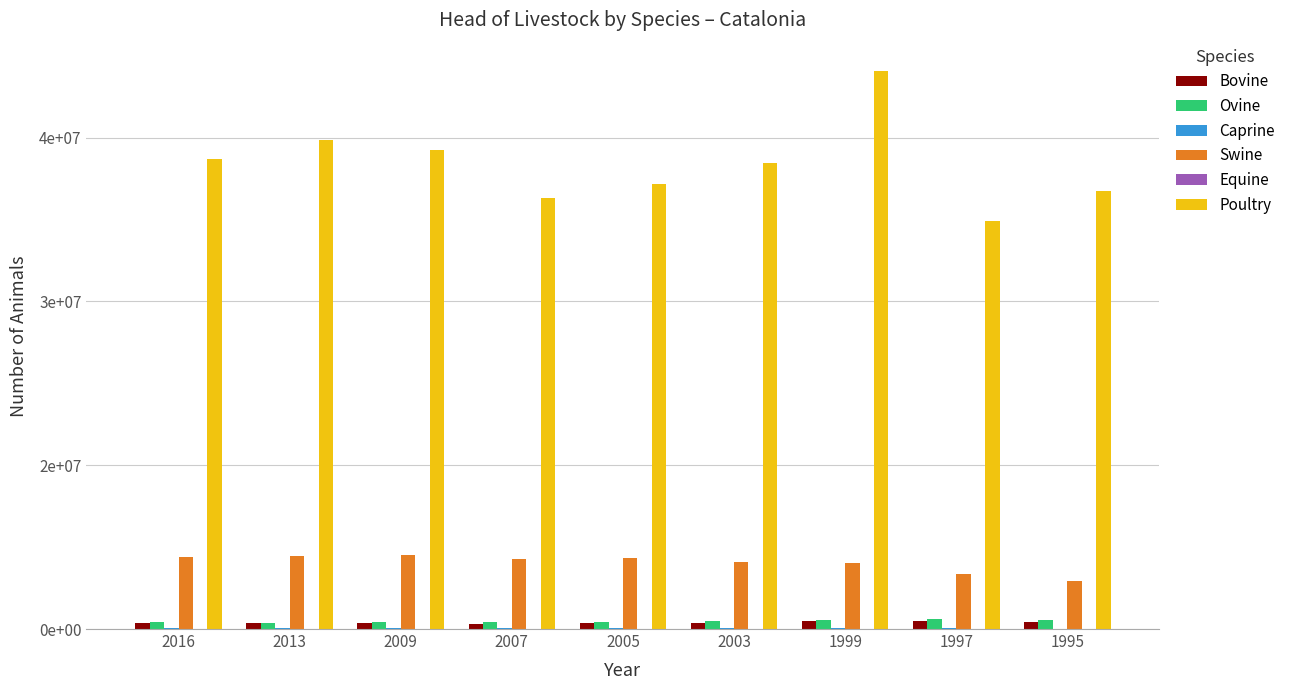

Which series has the largest range (max minus min)?

Poultry